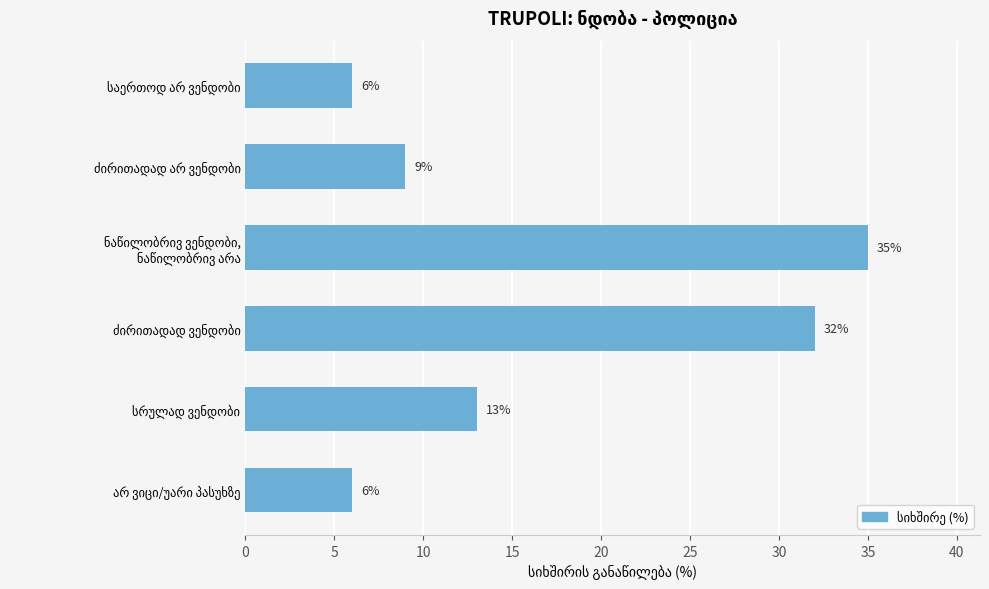

Reading top to bottom, transcribe all the data shown in this chart.

6	9	35	32	13	6